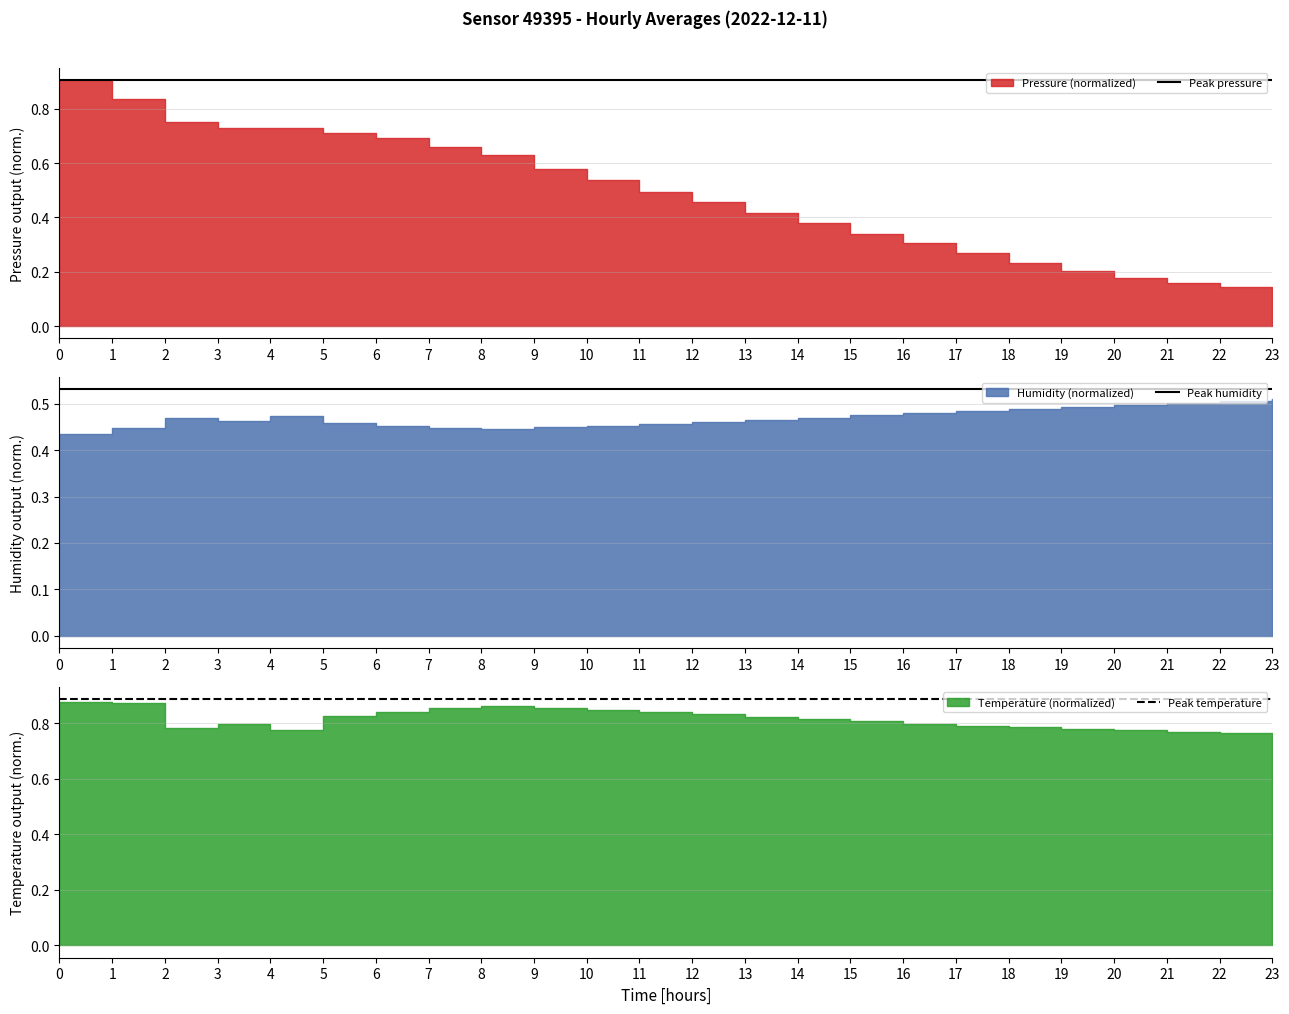

How many lines are shown in the chart?

3